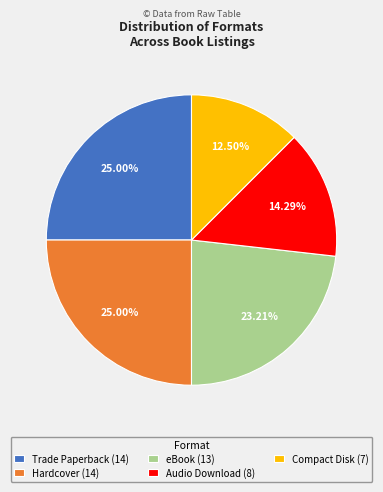

Does Audio Download represent more than half of the total?

No